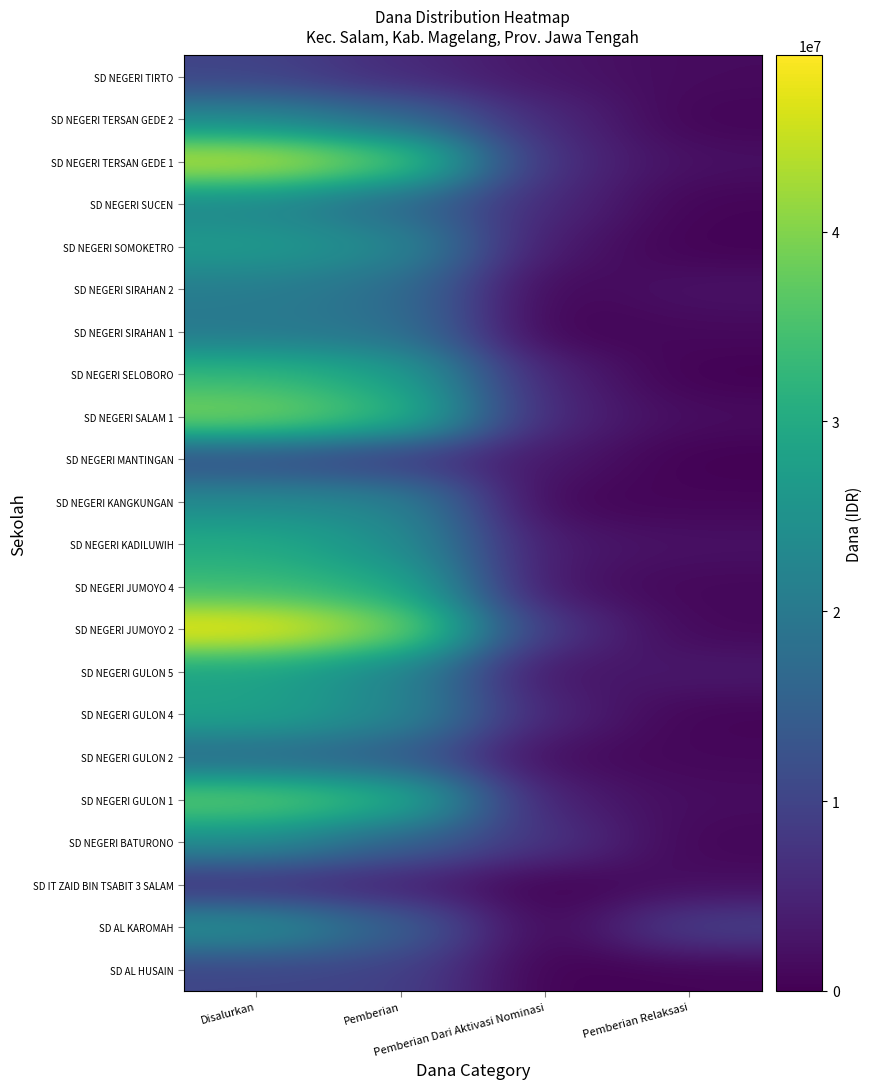

Which series has the largest total across all categories?

SD NEGERI JUMOYO 2